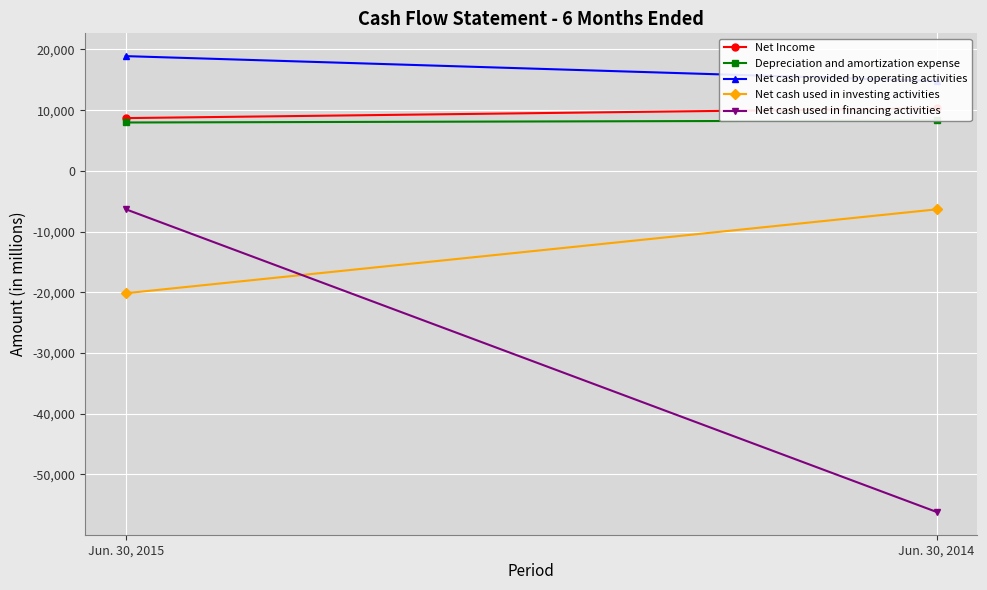

Which category has the lowest value in the Depreciation and amortization expense series?

Jun. 30, 2015